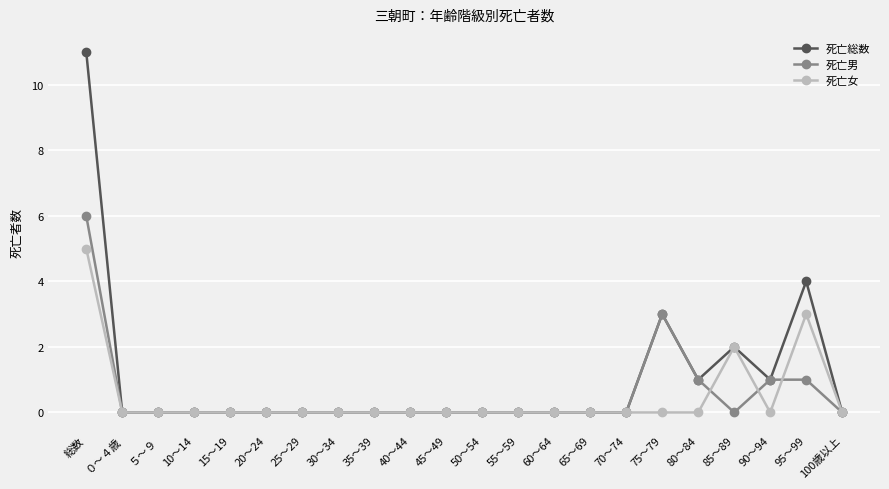

What is the label of the 4th point from the left?

10～14